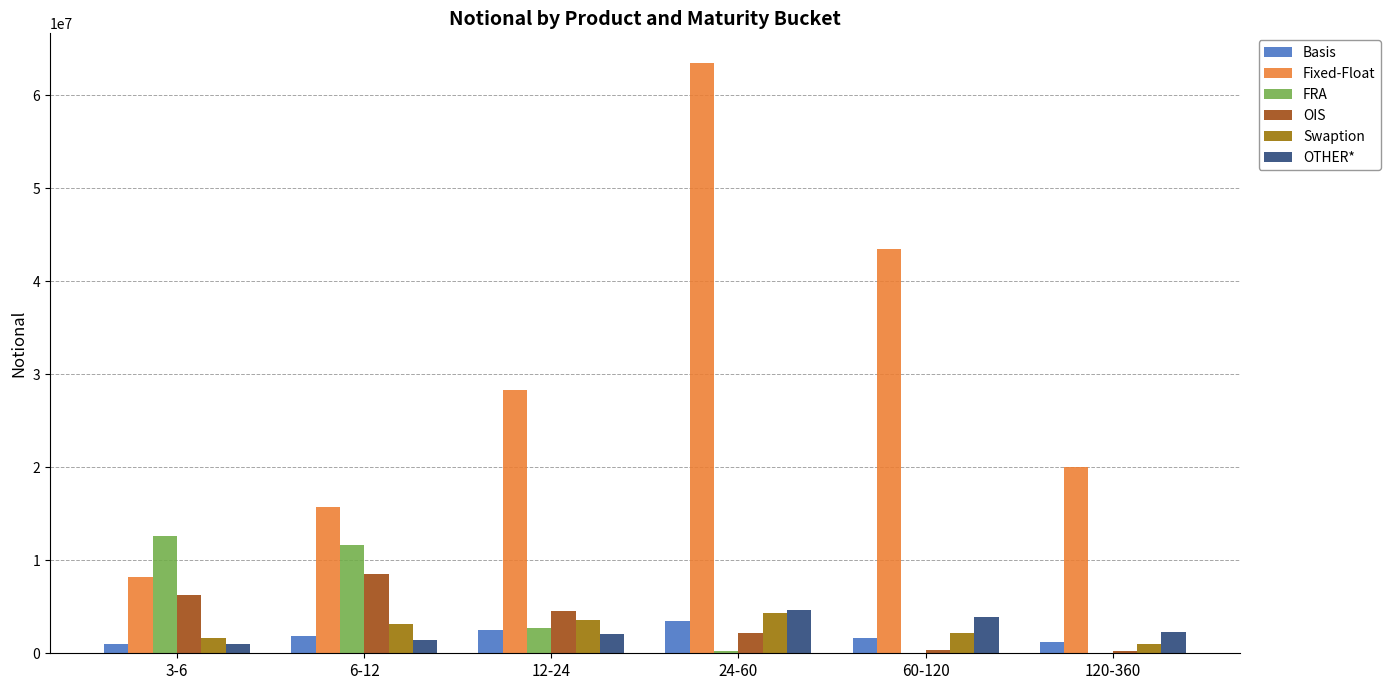

What is the average value of the OTHER* series?

2561466